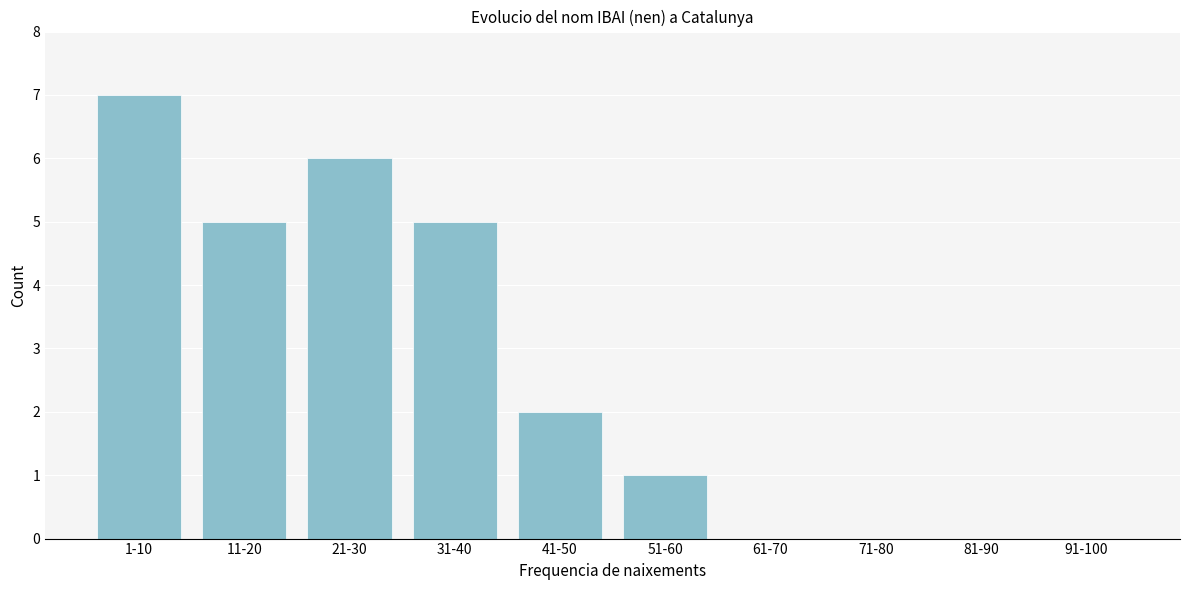

Reading left to right, transcribe all the data shown in this chart.

1-10=7	11-20=5	21-30=6	31-40=5	41-50=2	51-60=1	61-70=0	71-80=0	81-90=0	91-100=0